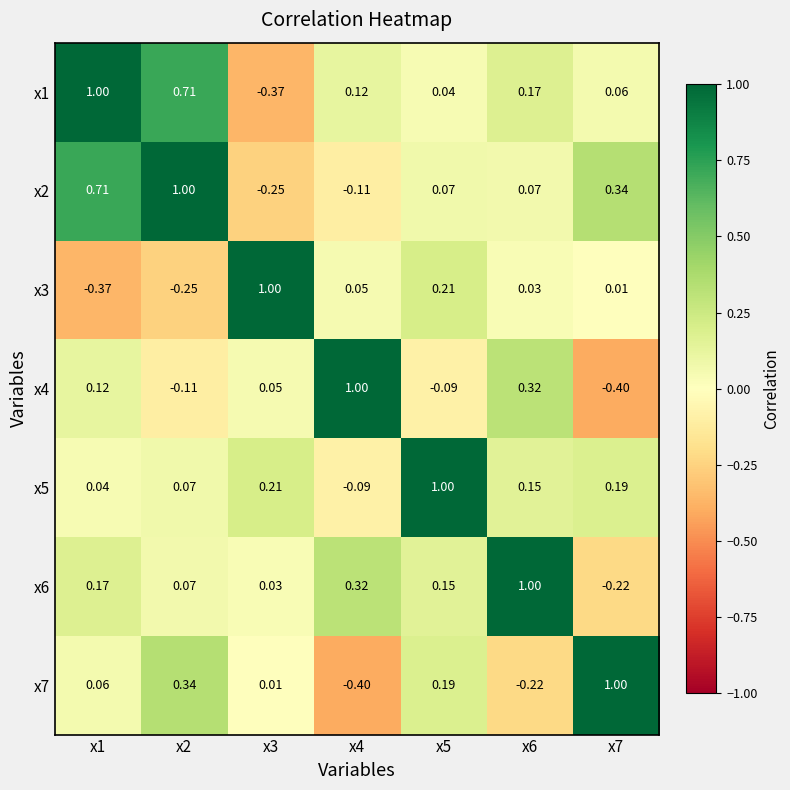

Is the value of x1 at x7 greater than the value of x6 at x5?

No